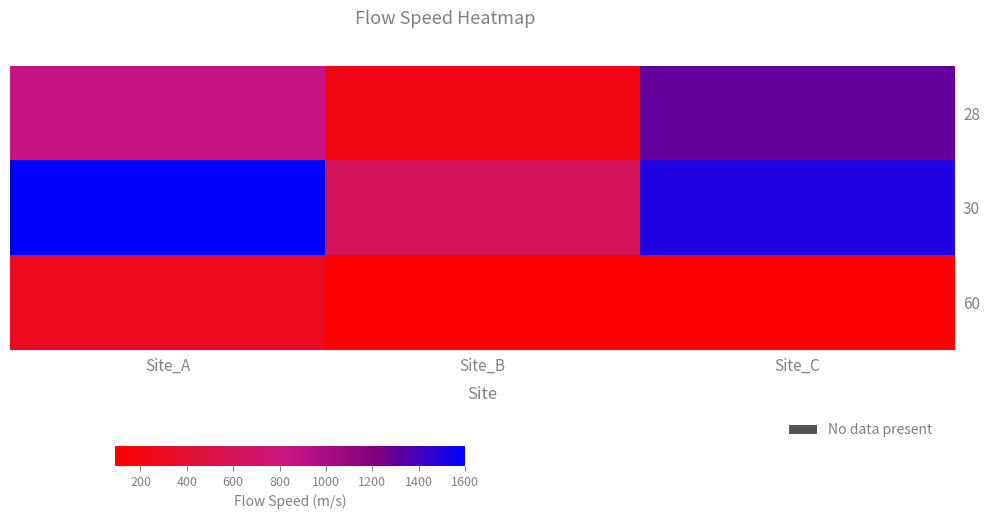

List the series in order of their overall mean, highest first.

30, 28, 60